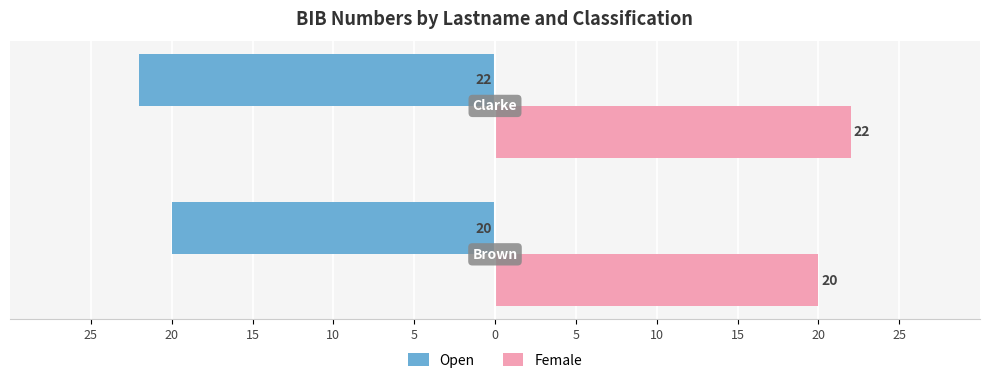

Which series has the largest total across all categories?

Female